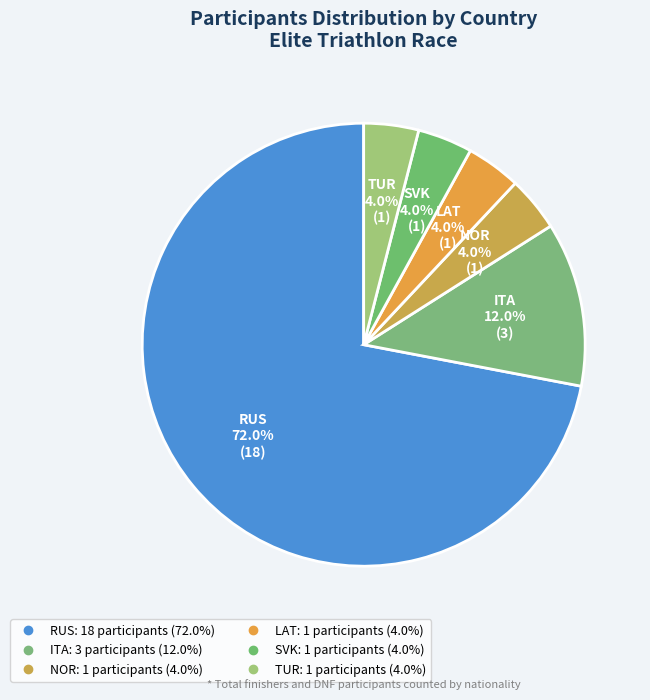

How many slices are in this pie chart?

6